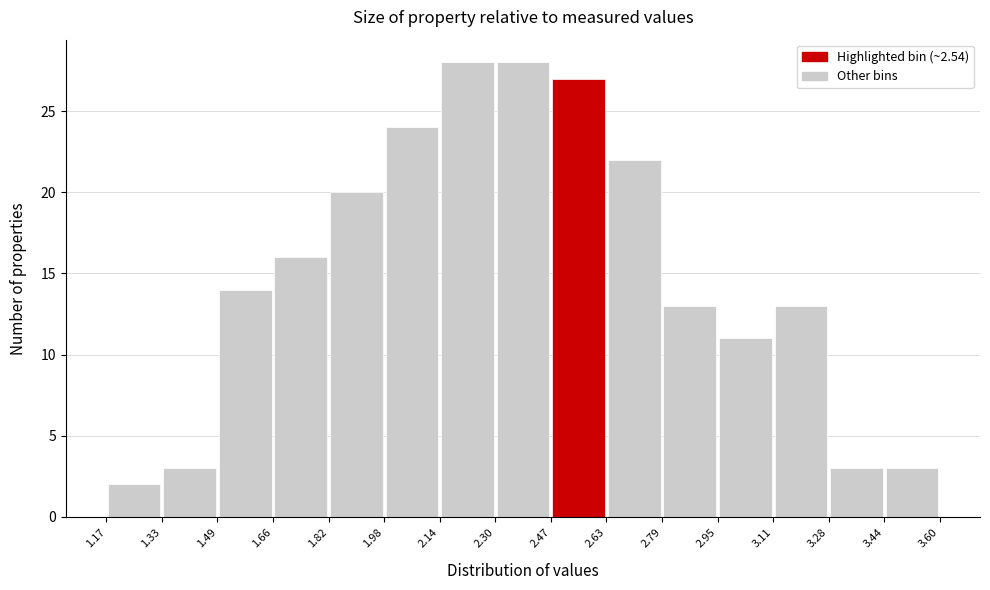

Reading left to right, transcribe this chart: for each bar, give the range it covers on the x-axis and its height. The values are not printed on the chart, so give them approximately, as read against the axis.

1.17 to 1.33: 2
1.33 to 1.49: 3
1.49 to 1.66: 14
1.66 to 1.82: 16
1.82 to 1.98: 20
1.98 to 2.14: 24
2.14 to 2.30: 28
2.30 to 2.47: 28
2.47 to 2.63: 27
2.63 to 2.79: 22
2.79 to 2.95: 13
2.95 to 3.11: 11
3.11 to 3.28: 13
3.28 to 3.44: 3
3.44 to 3.60: 3